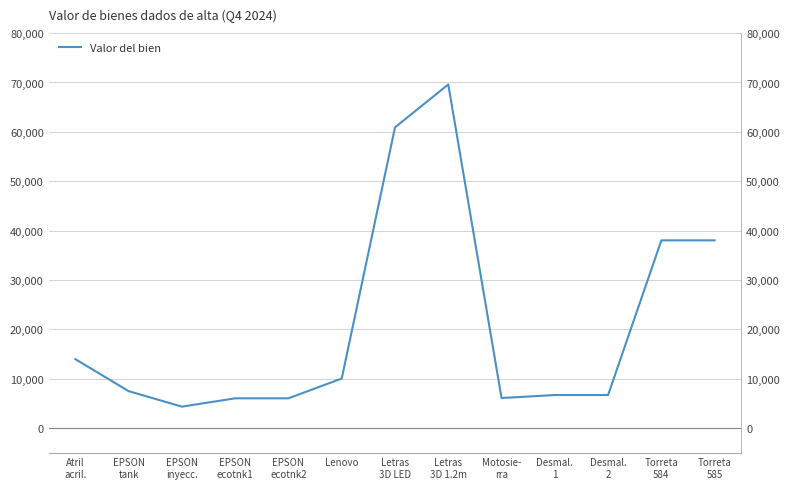

At which label does the data first exceed 7443?

Atril
acril.